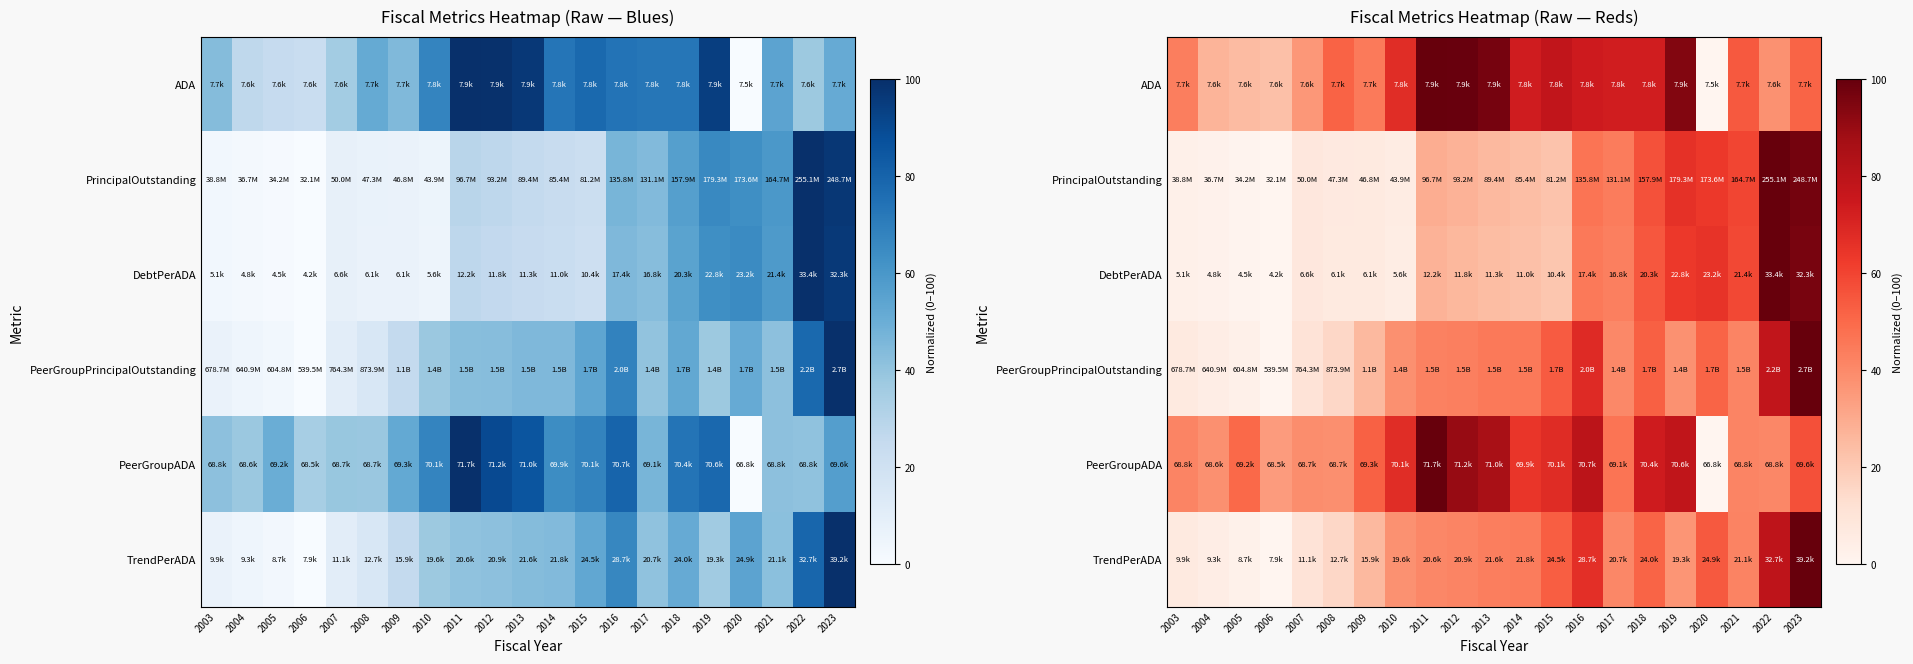

At which label is PeerGroupPrincipalOutstanding closest to 50?

2020